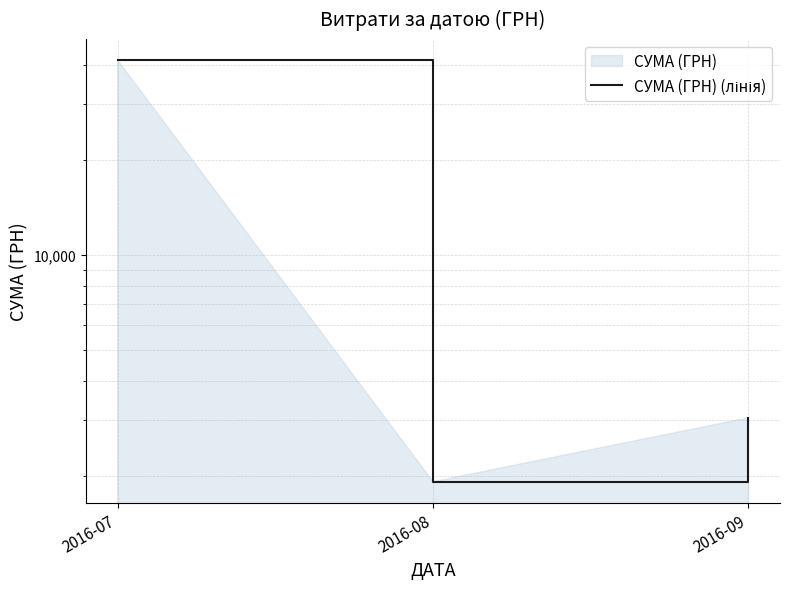

Reading left to right, what are all the values shown in this chart?

2016-07=41387.9	2016-08=1919.3	2016-09=3058.4